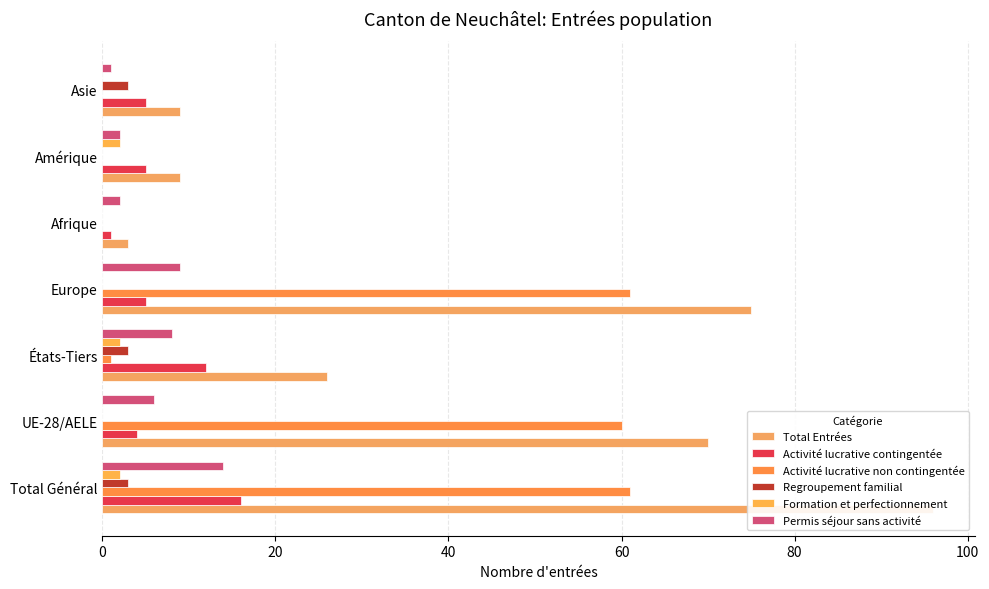

How many values in the Activité lucrative contingentée series exceed 5?

2